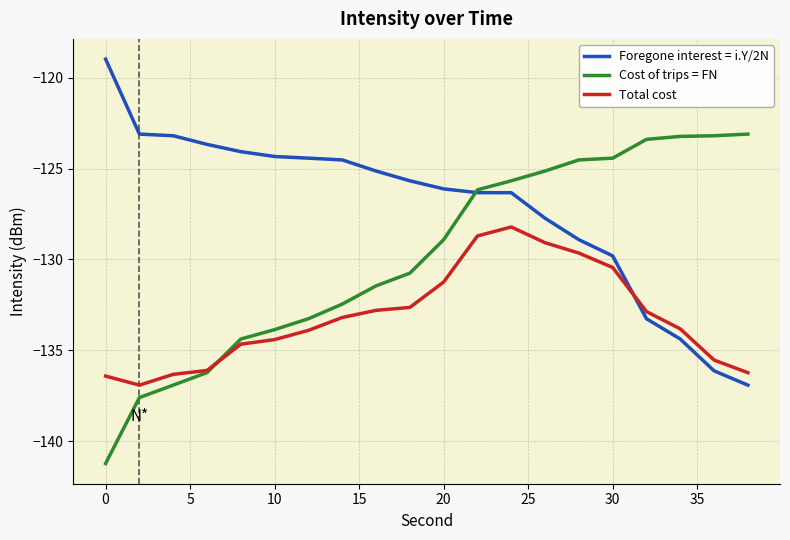

What is the smallest value displayed?

-141.2